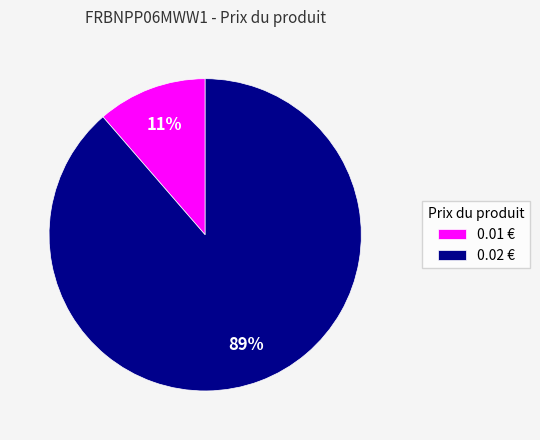

Which category has the biggest portion of the pie?

0.02